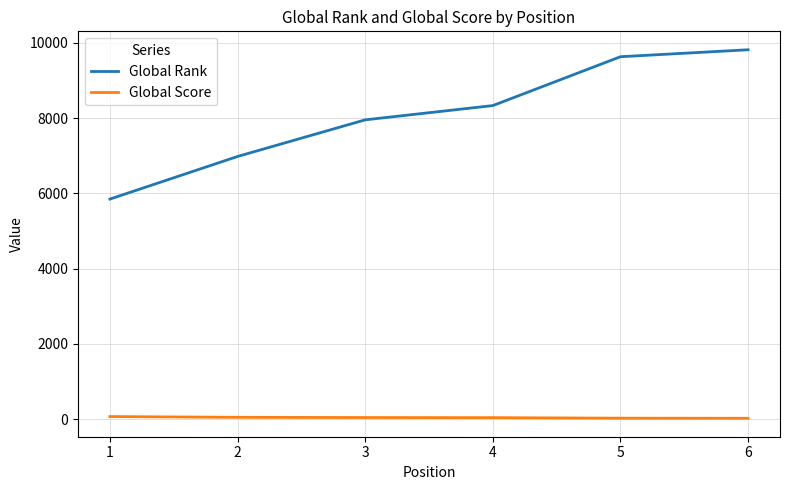

Rank the series at 3 from highest to lowest value.

Global Rank, Global Score